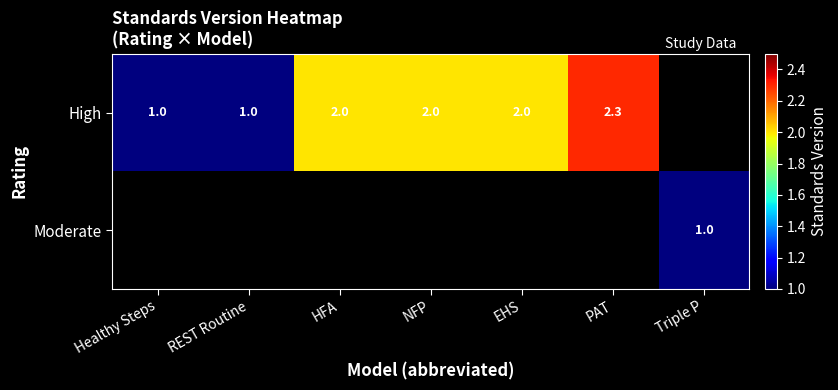

The value of High at HFA is 2.0. True or false?

True